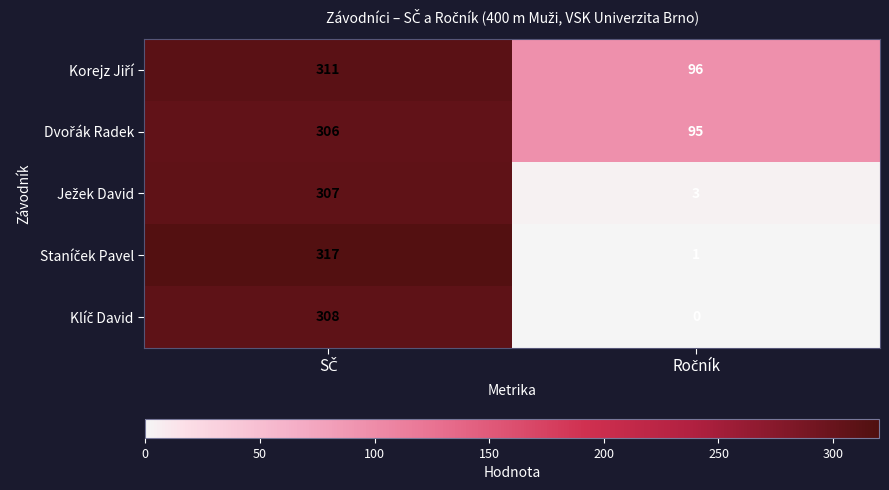

What is the maximum value shown in the chart?

317